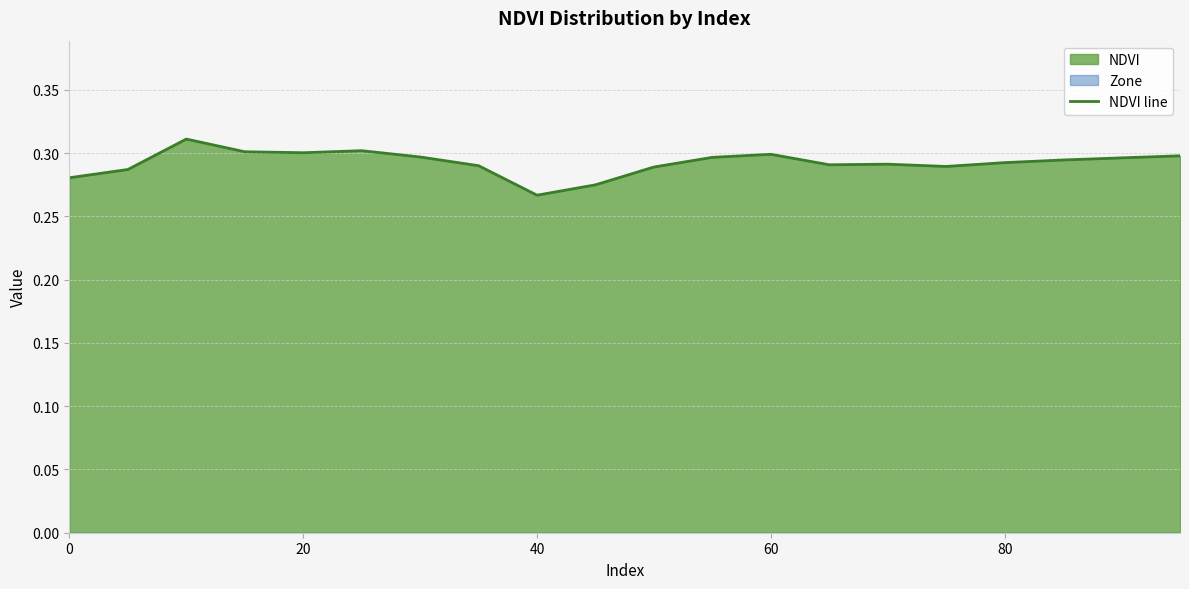

Is it true that NDVI line equals 0.2 at 20?

False